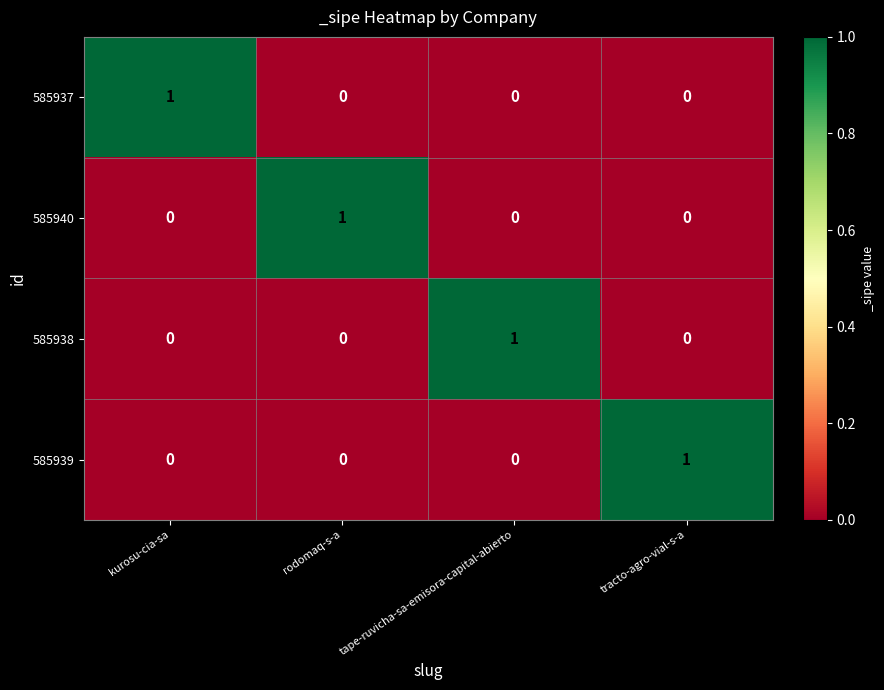

Reading left to right, transcribe all the data shown in this chart.

585937: kurosu-cia-sa=1	rodomaq-s-a=0	tape-ruvicha-sa-emisora-capital-abierto=0	tracto-agro-vial-s-a=0
585940: kurosu-cia-sa=0	rodomaq-s-a=1	tape-ruvicha-sa-emisora-capital-abierto=0	tracto-agro-vial-s-a=0
585938: kurosu-cia-sa=0	rodomaq-s-a=0	tape-ruvicha-sa-emisora-capital-abierto=1	tracto-agro-vial-s-a=0
585939: kurosu-cia-sa=0	rodomaq-s-a=0	tape-ruvicha-sa-emisora-capital-abierto=0	tracto-agro-vial-s-a=1